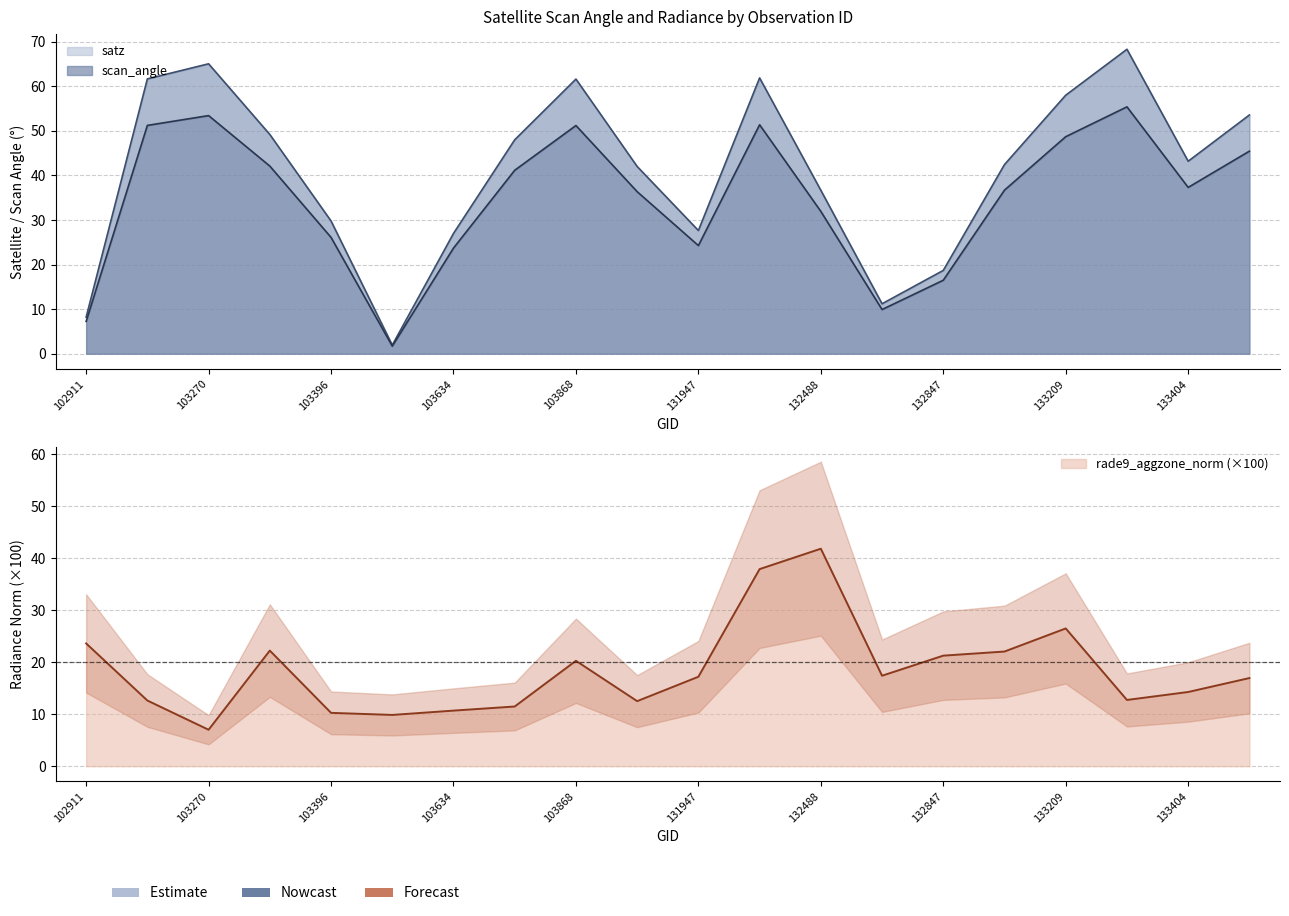

What is the difference between the maximum and minimum values in the scan_angle series?

53.6